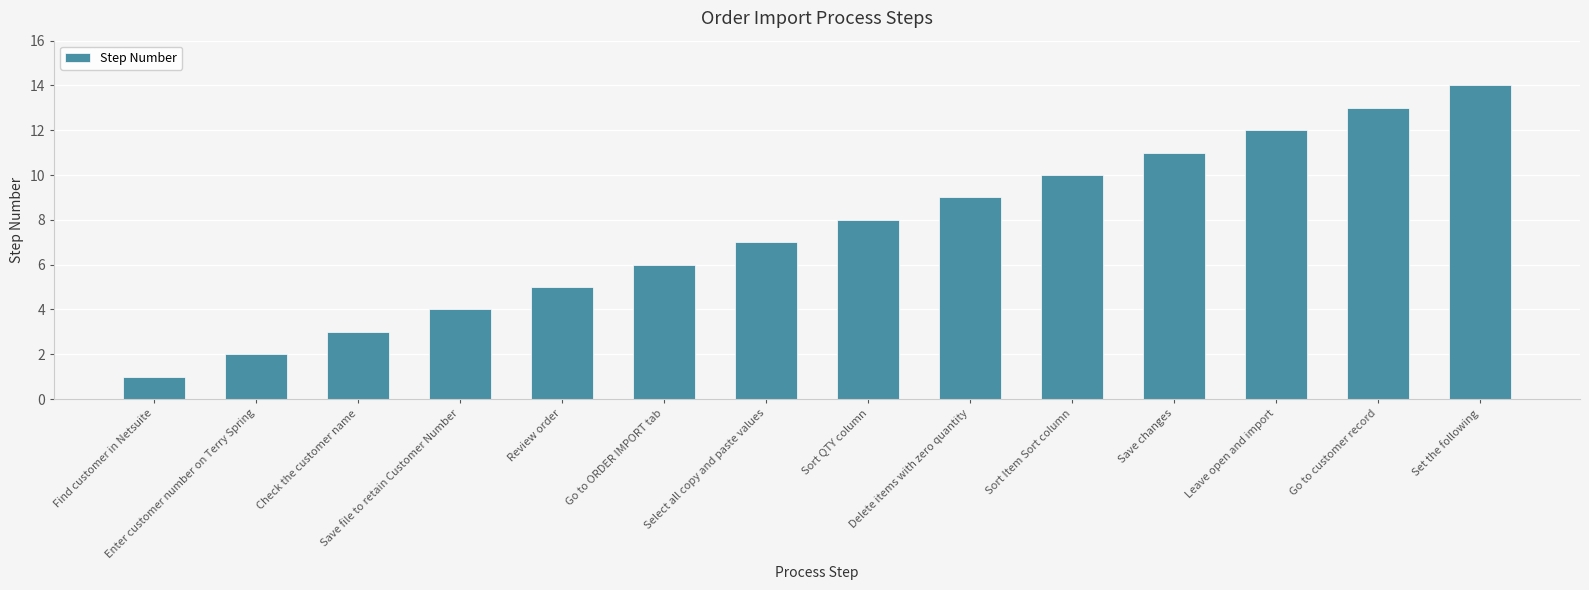

What is the label of the 4th bar from the left?

Save file to retain Customer Number